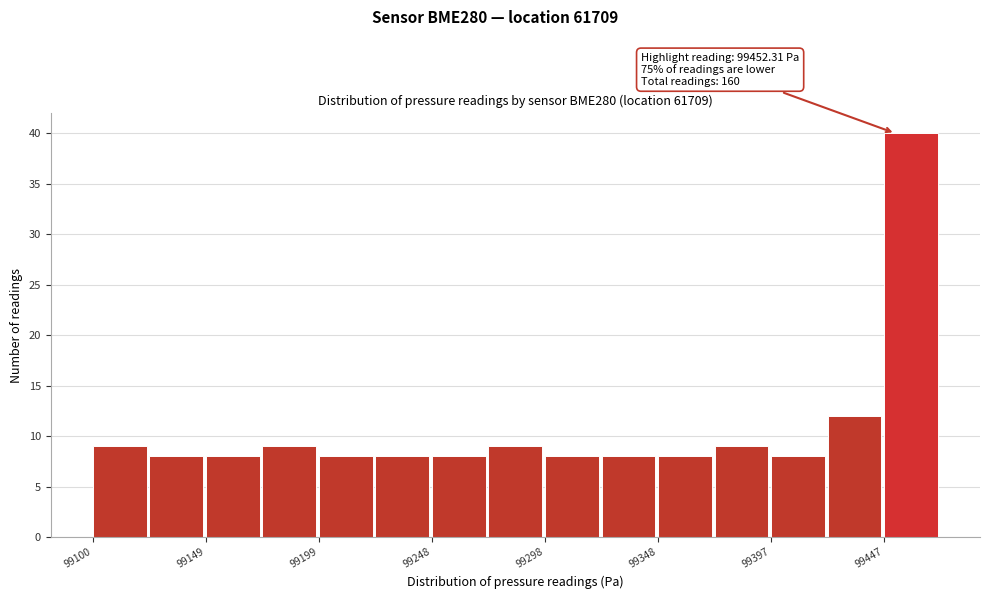

Over which range of the x-axis is the bar tallest?

99445 to 99470